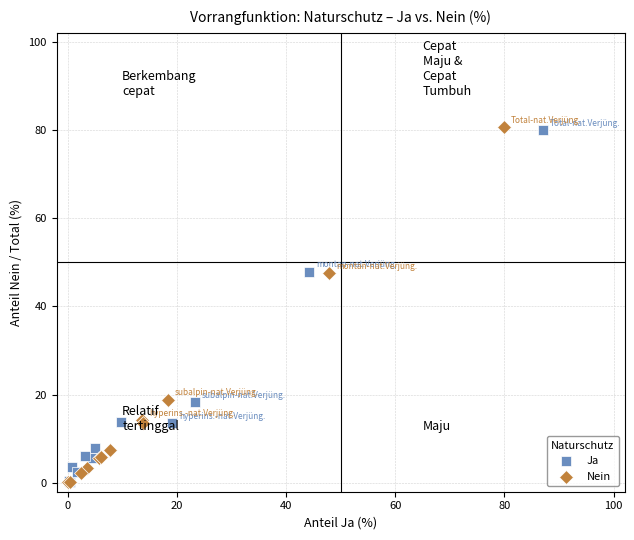

Which series has the widest spread of Y values?

Nein